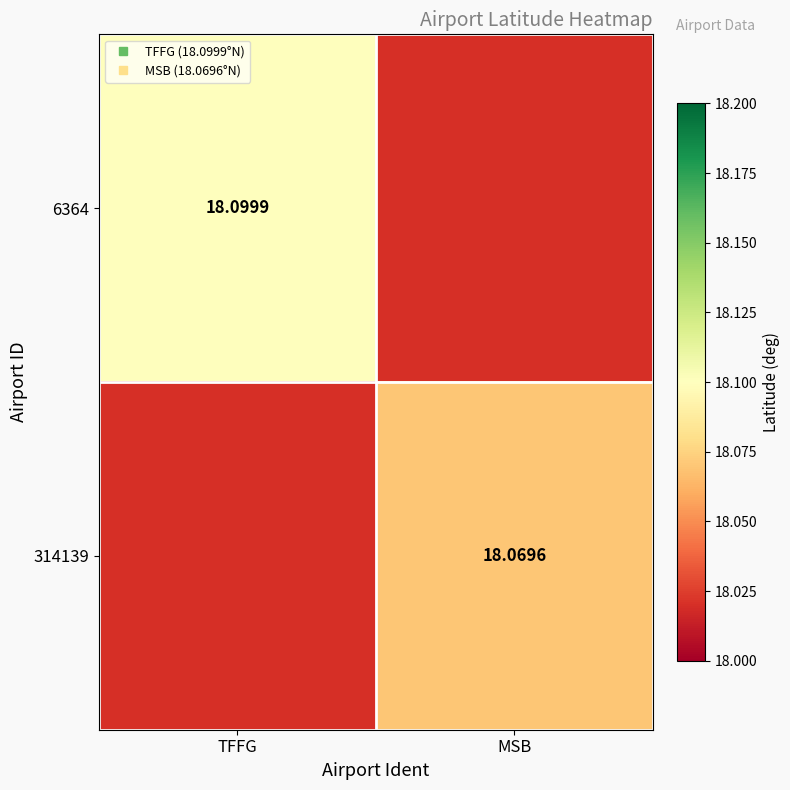

List the series in order of their peak value, highest first.

6364, 314139